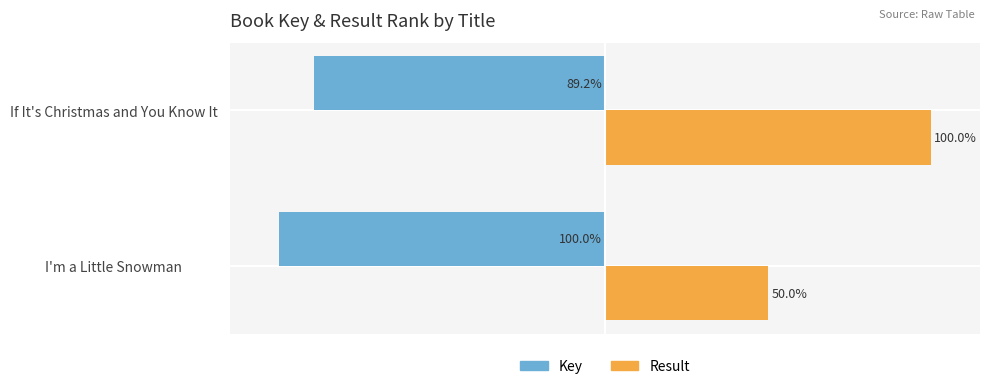

At which label does Key reach its peak?

If It's Christmas and You Know It